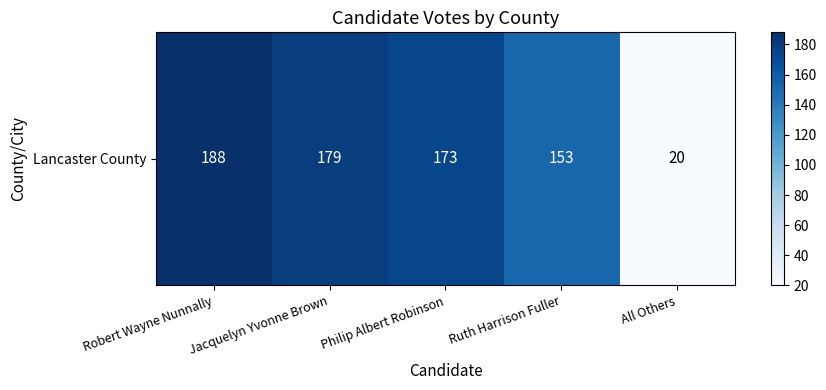

Reading right to left, transcribe all the data shown in this chart.

20	153	173	179	188